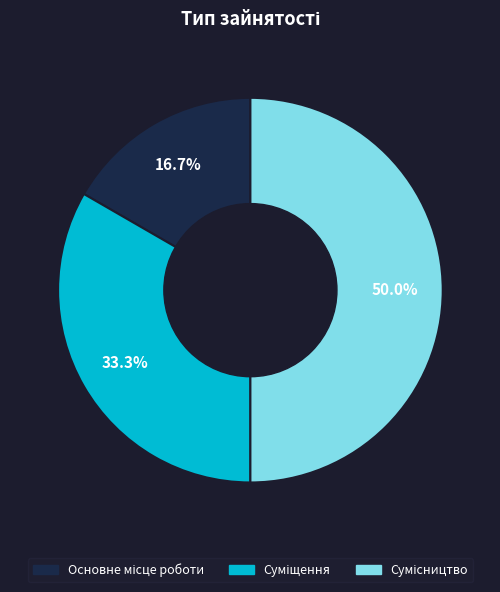

How many segments does this pie chart have?

3